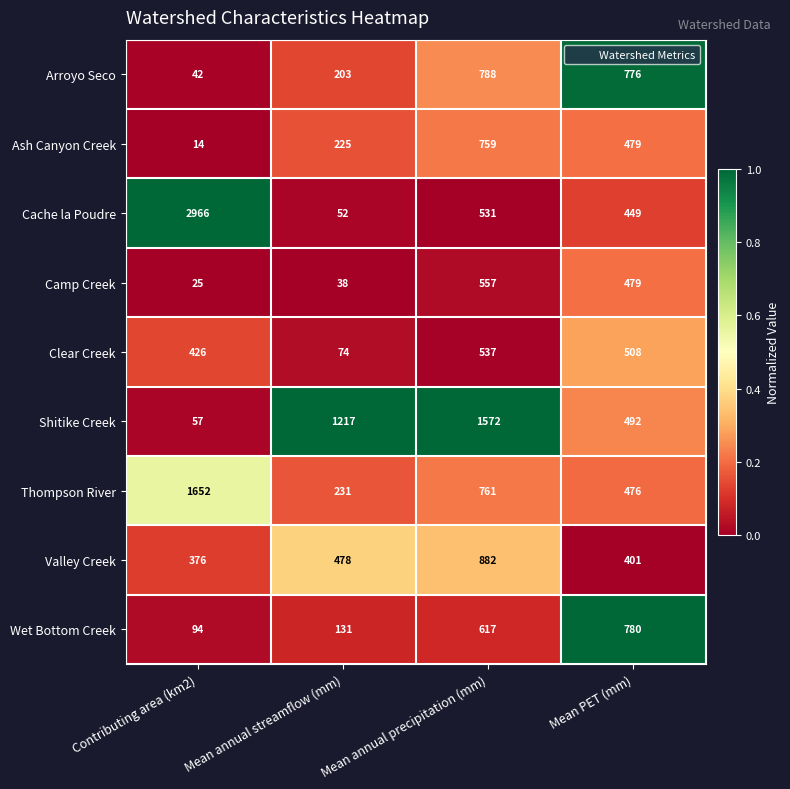

Which series has the largest total across all categories?

Cache la Poudre